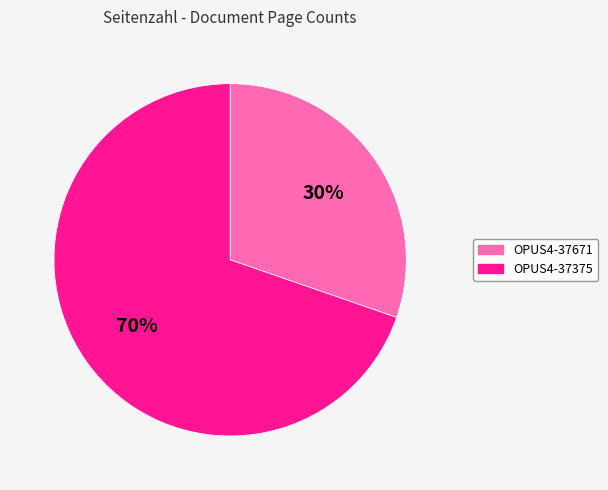

What percentage is the OPUS4-37671 slice, to the nearest percent?

30%